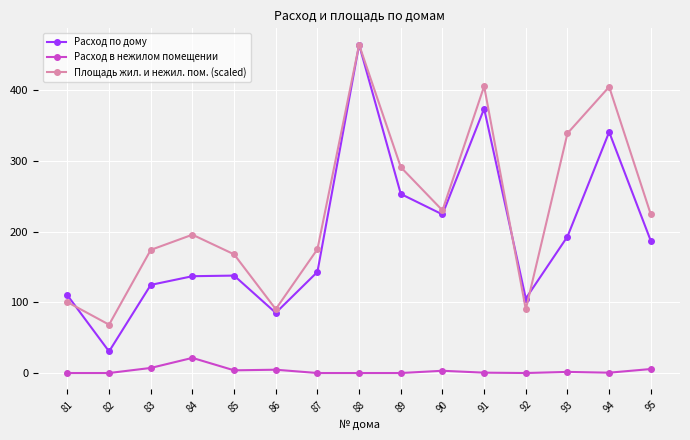

At which label does Площадь жил. и нежил. пом. (scaled) reach its minimum?

82